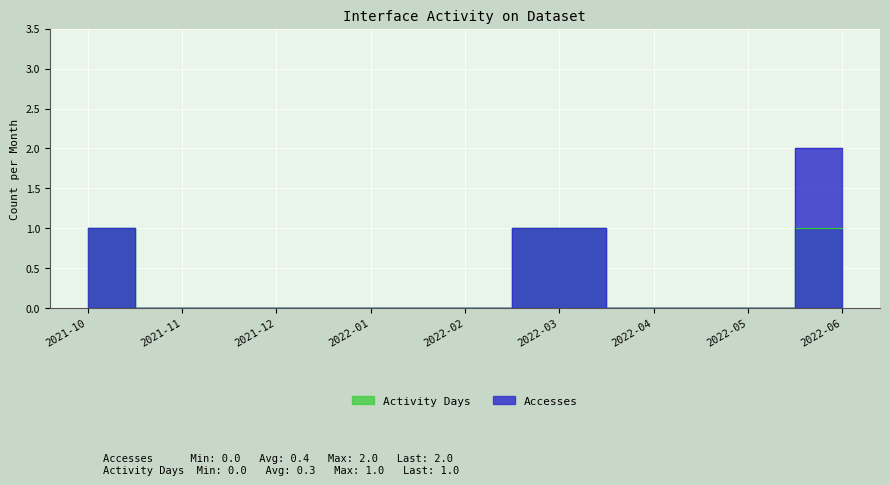

True or false: Accesses and Activity Days cross at least once.

False